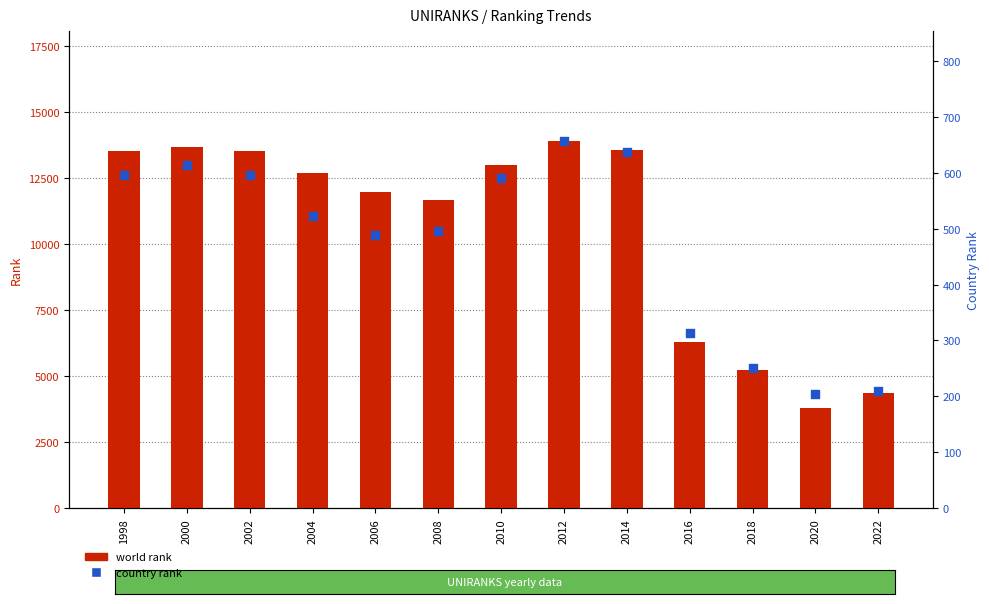

At which category is the sum across all series the highest?

2012